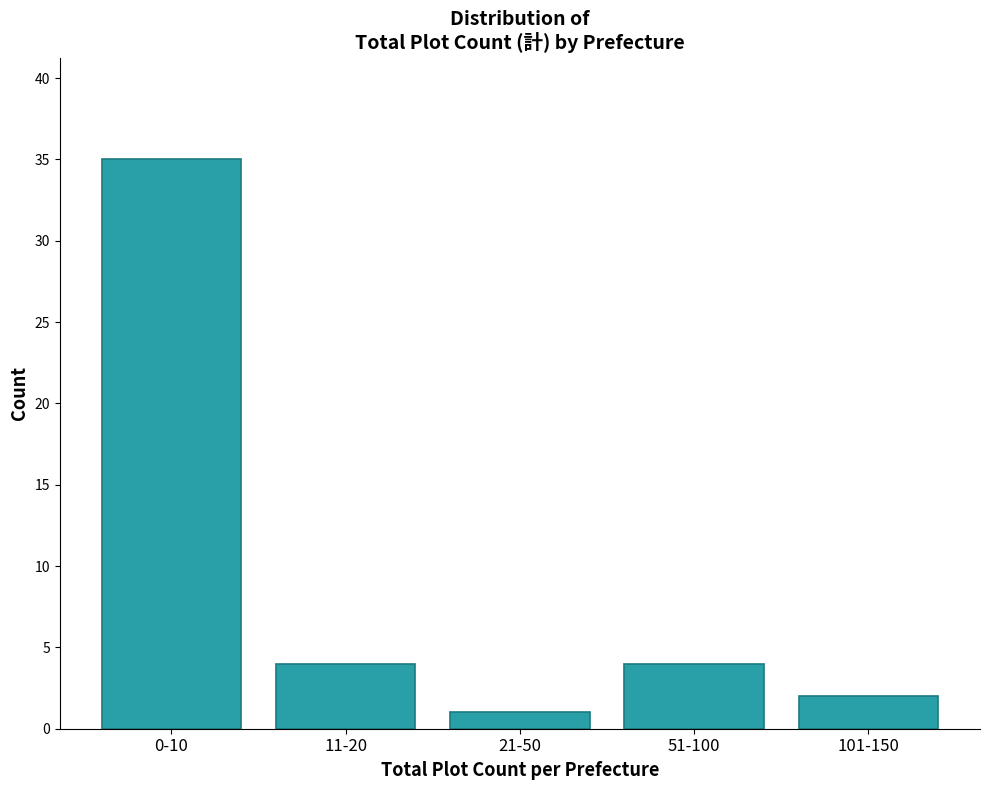

Reading left to right, what are all the values shown in this chart?

35	4	1	4	2